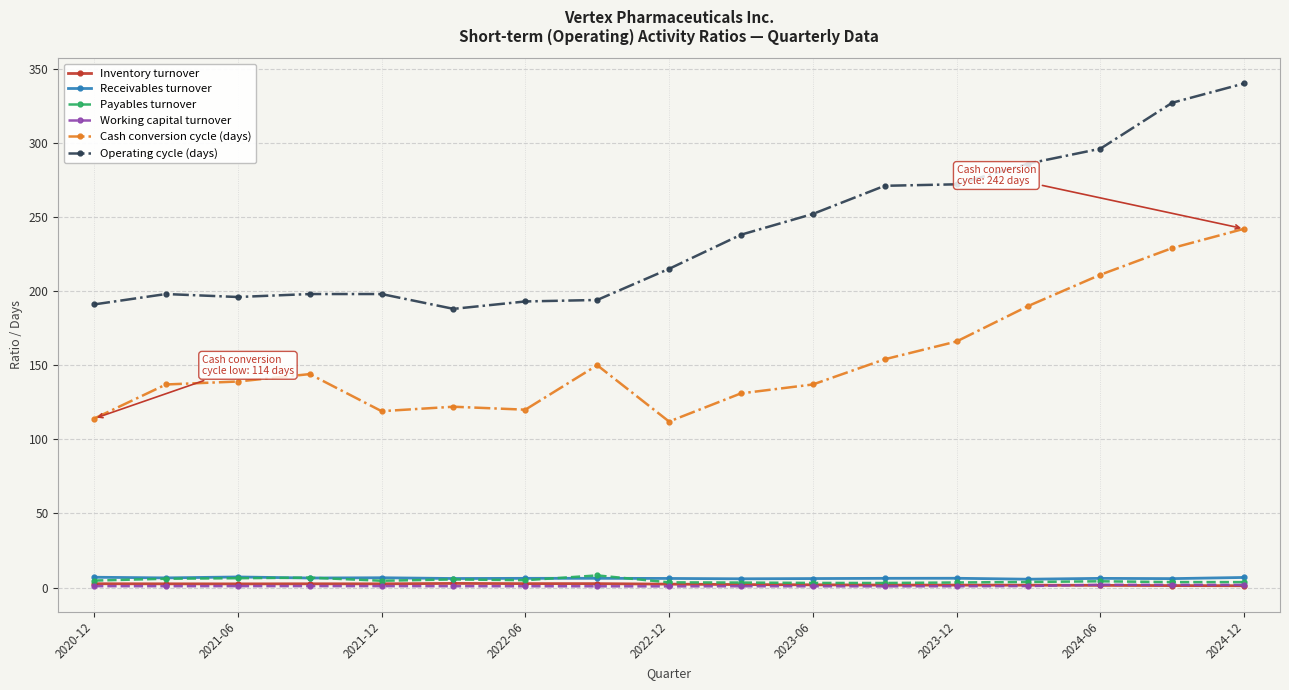

Which series has the largest range (max minus min)?

Operating cycle (days)